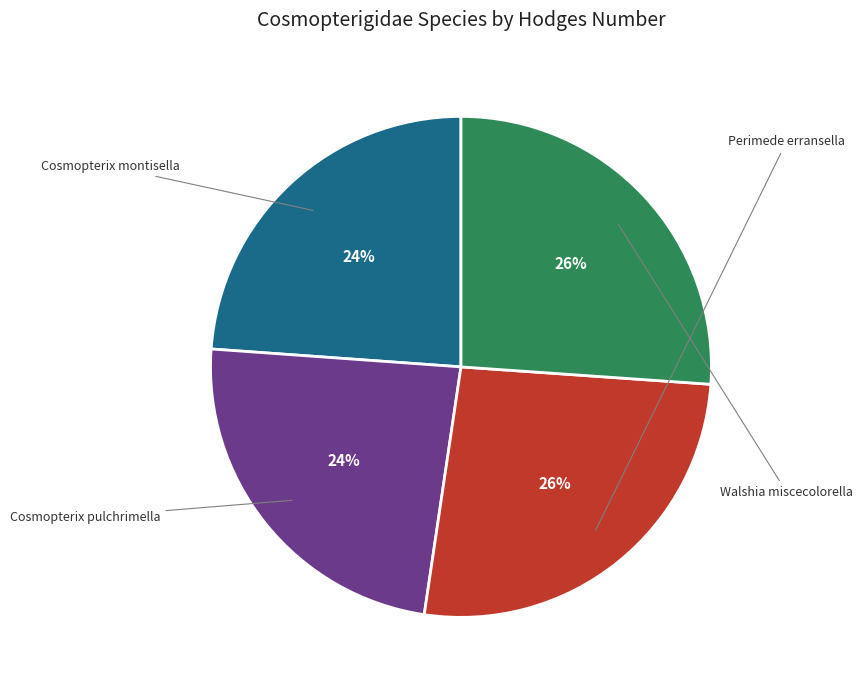

How many slices are in this pie chart?

4